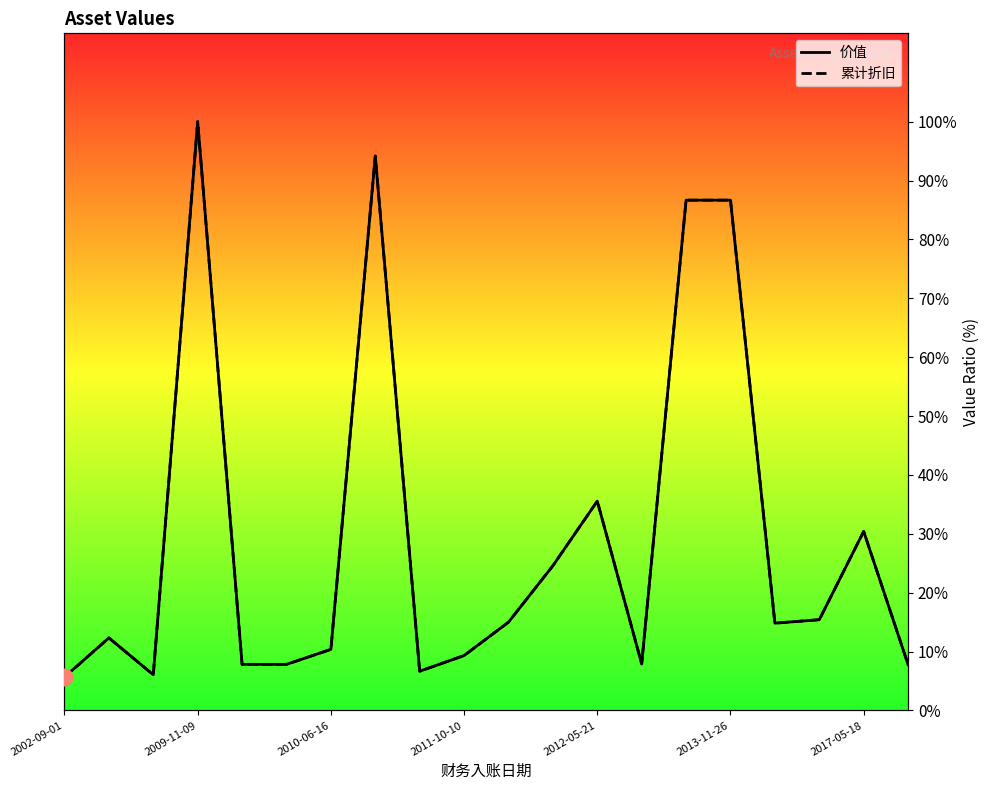

What is the difference between the maximum and minimum values in the 累计折旧 series?

94.3